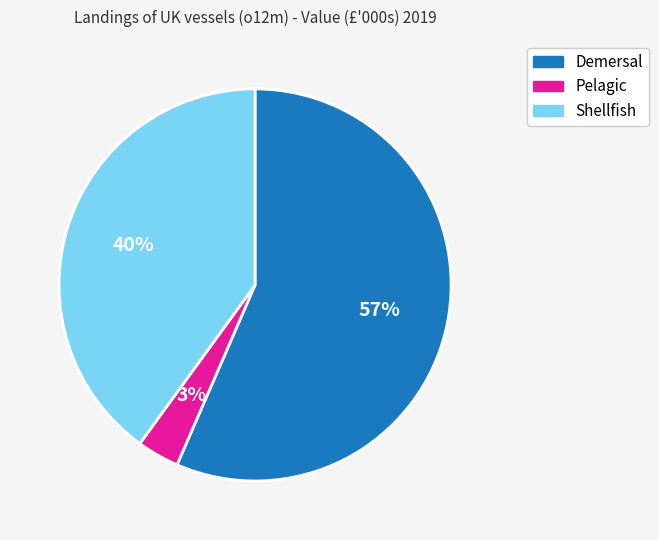

Which slice is the smallest?

Pelagic